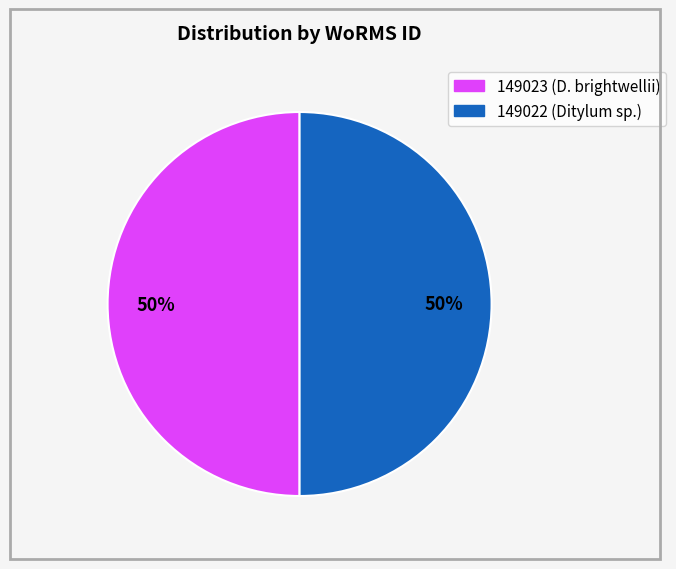

To the nearest percent, what is the average slice percentage?

50%